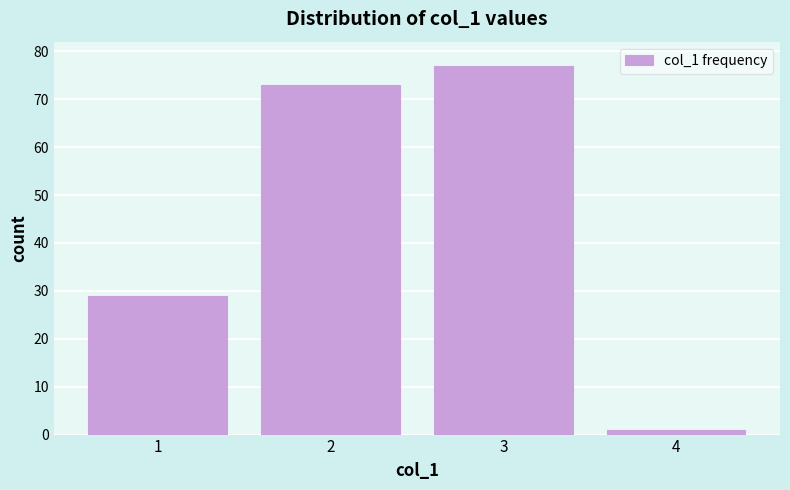

Reading right to left, list all the values displayed in this chart.

1	77	73	29